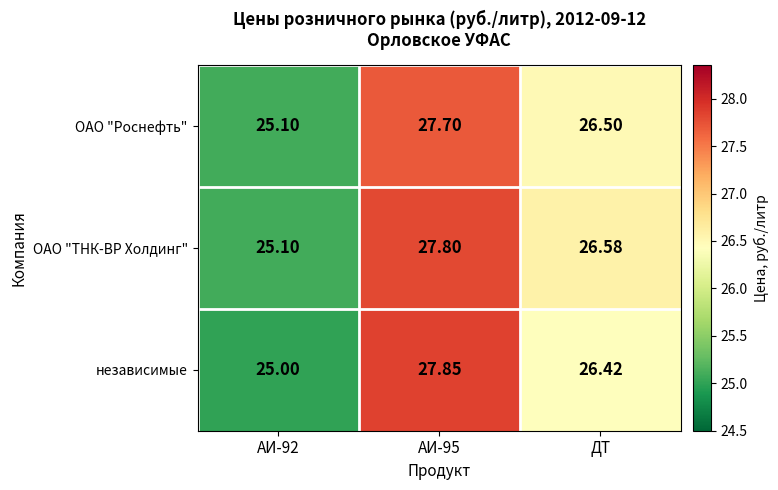

Which series has the largest range (max minus min)?

независимые